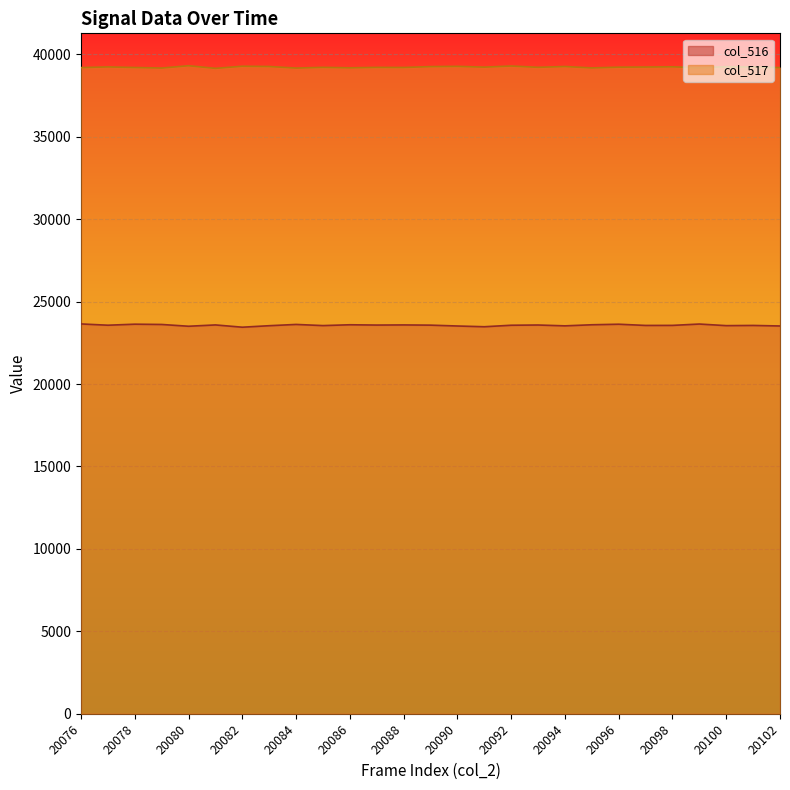

True or false: col_517 and col_516 cross at least once.

False